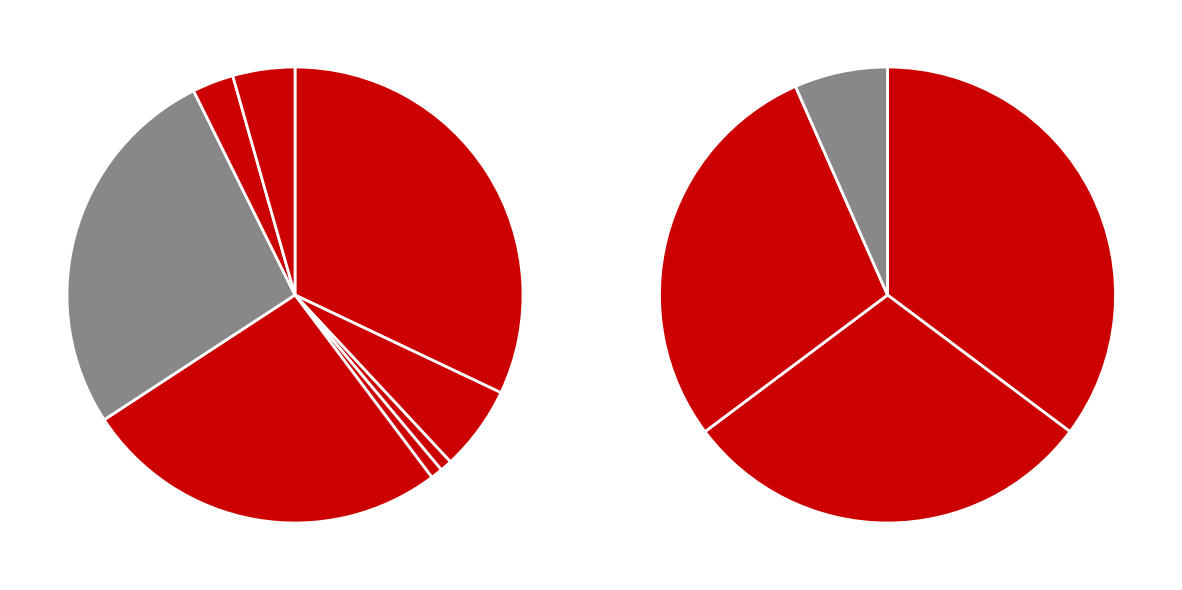

To the nearest percent, what is the difference between the STS Tariff Revenue Offsets and Coincident Demand slice percentages?

6%